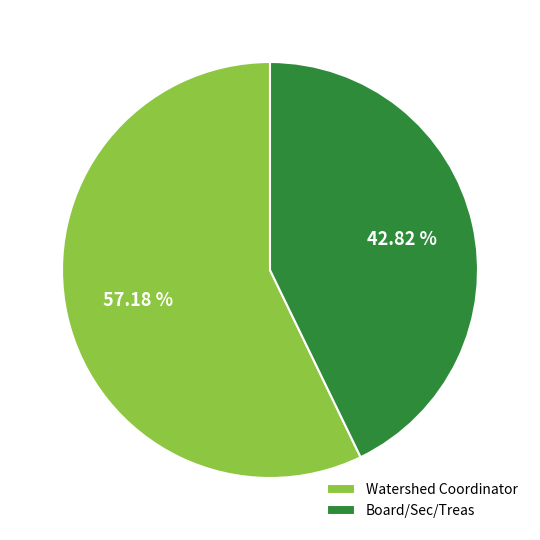

Combined, what portion of the pie is Watershed Coordinator and Board/Sec/Treas?

100.0%